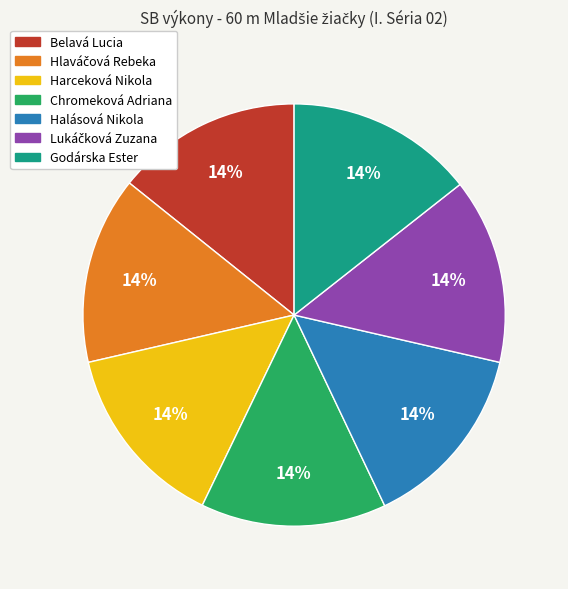

How many segments does this pie chart have?

7